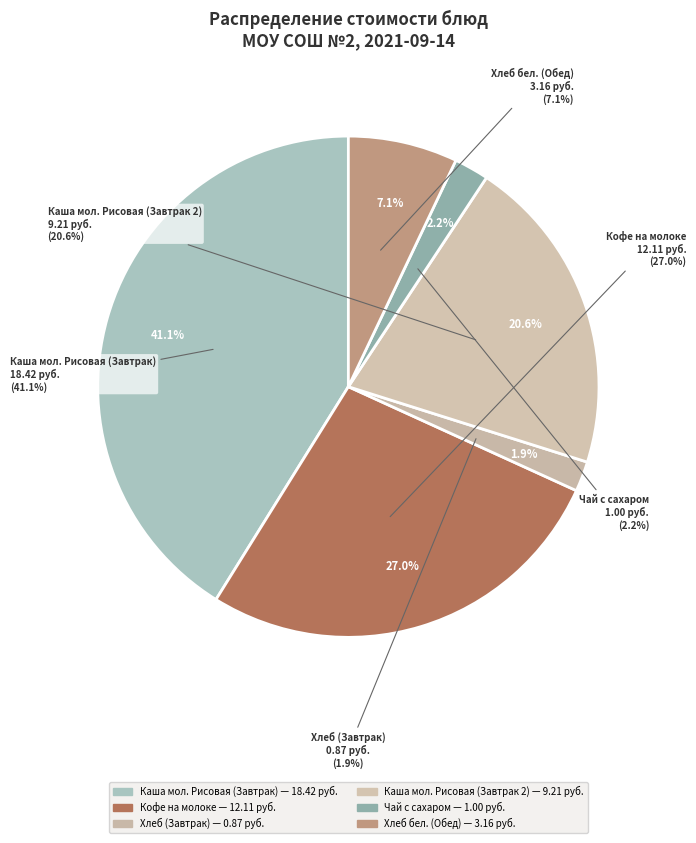

Which category has the smallest portion of the pie?

Хлеб (Завтрак)